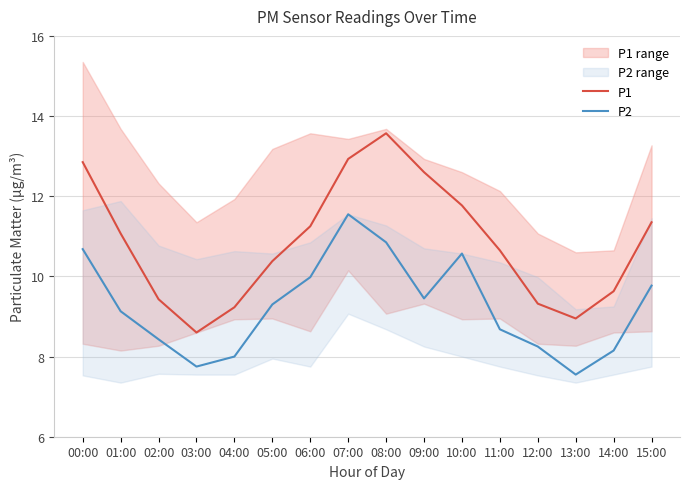

Reading left to right, transcribe all the data shown in this chart.

P1: 00:00=12.8	01:00=11.1	02:00=9.4	03:00=8.6	04:00=9.2	05:00=10.4	06:00=11.2	07:00=12.9	08:00=13.6	09:00=12.6	10:00=11.8	11:00=10.7	12:00=9.3	13:00=8.9	14:00=9.6	15:00=11.3
P2: 00:00=10.7	01:00=9.1	02:00=8.4	03:00=7.8	04:00=8.0	05:00=9.3	06:00=10.0	07:00=11.6	08:00=10.8	09:00=9.4	10:00=10.6	11:00=8.7	12:00=8.2	13:00=7.5	14:00=8.2	15:00=9.8